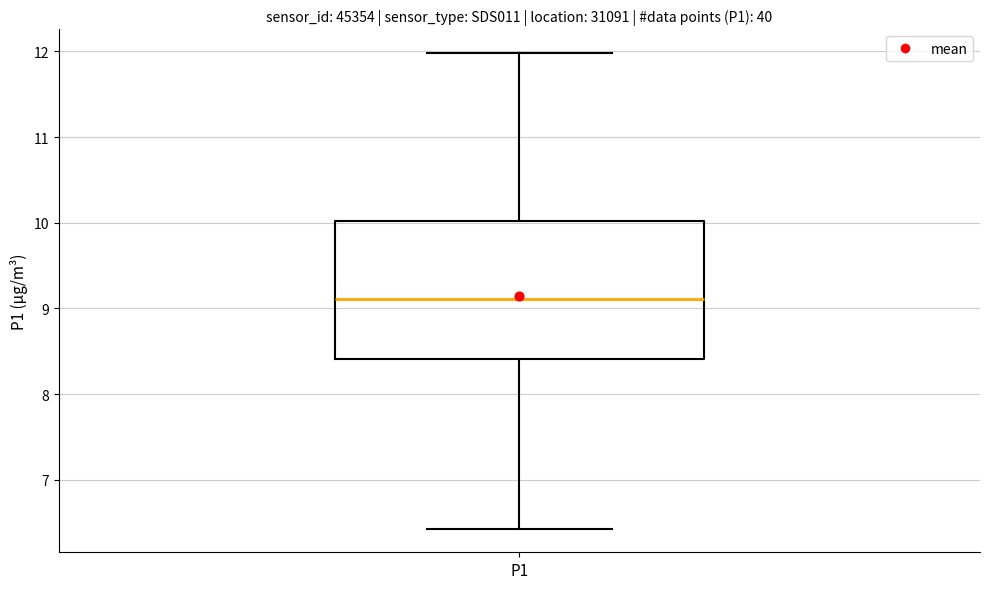

Where does the median line of the box for P1 sit on the y-axis? The values are not printed on the chart, so give them approximately, as read against the axis.

9.1